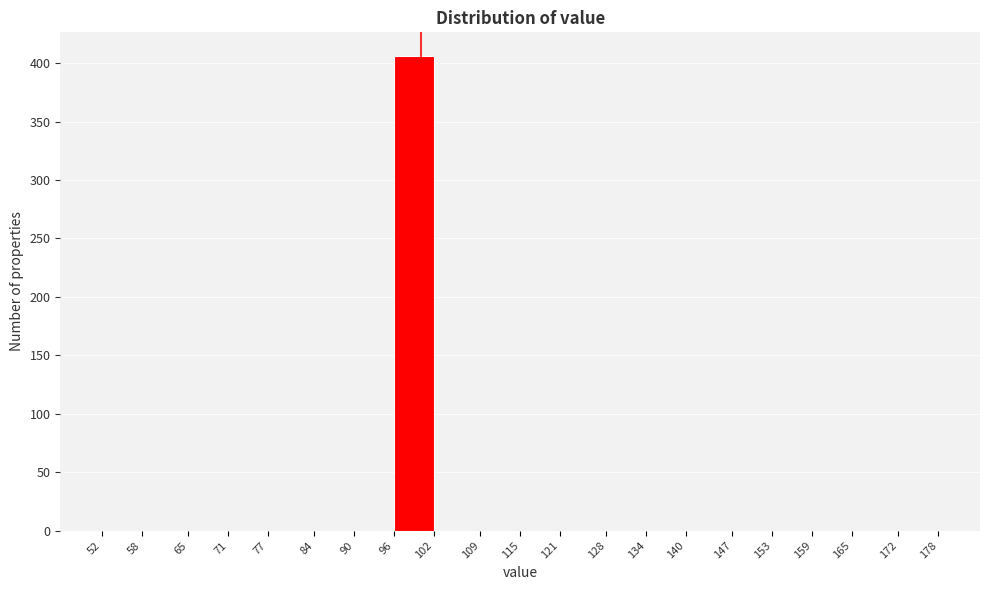

Reading left to right, list every bar in this chart as the range it spans on the x-axis followed by its height. The values are not printed on the chart, so give them approximately, as read against the axis.

52 to 58: 0
58 to 65: 0
65 to 71: 0
71 to 77: 0
77 to 84: 0
84 to 90: 0
90 to 96: 0
96 to 102: 405
102 to 109: 0
109 to 115: 0
115 to 121: 0
121 to 128: 0
128 to 134: 0
134 to 140: 0
140 to 147: 0
147 to 153: 0
153 to 159: 0
159 to 165: 0
165 to 172: 0
172 to 178: 0